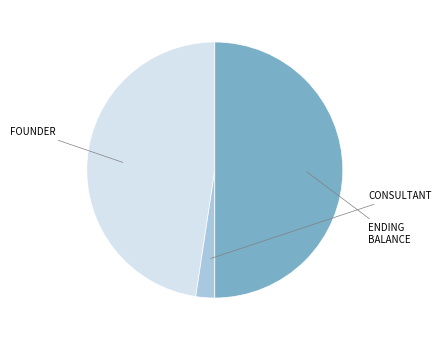

Rank the categories by value from lowest to highest.

Issue common stock to consultant, Issue common stock to founder, Ending Balance at Dec. 31, 2014